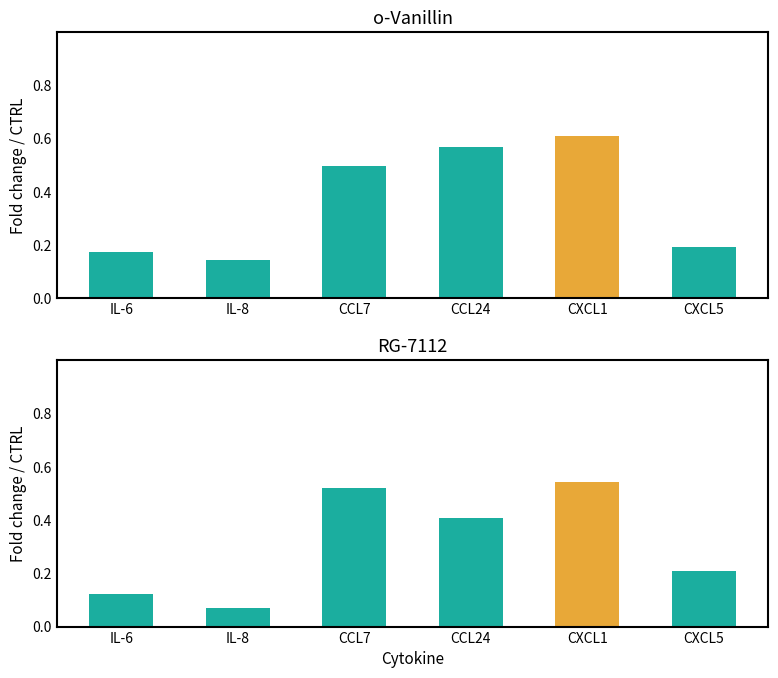

Rank the series at IL-8 from highest to lowest value.

o-Vanillin, RG-7112